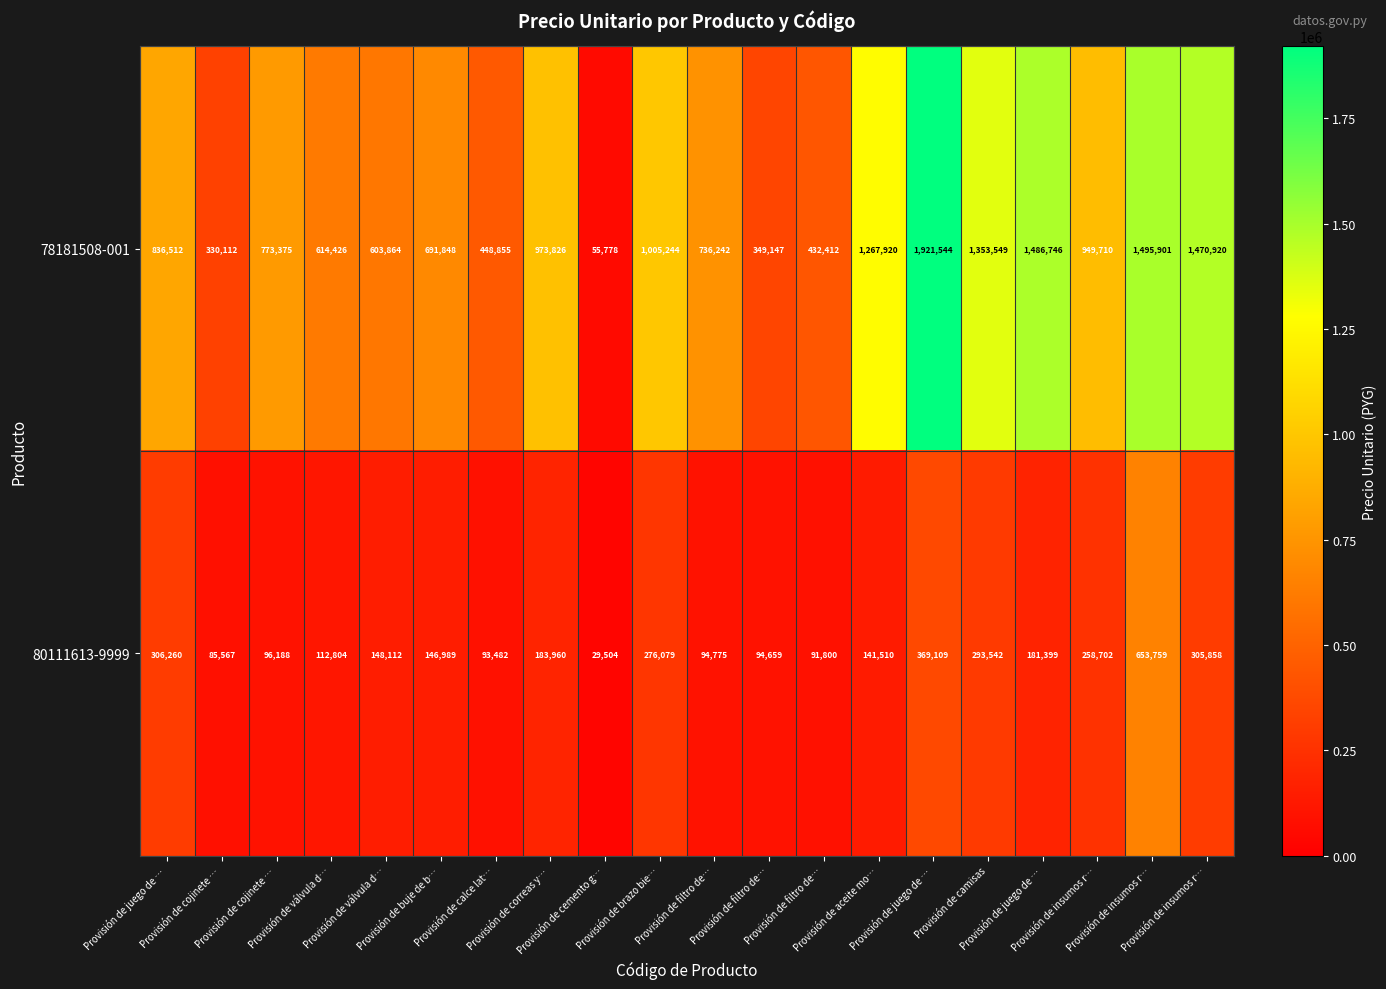

Count the number of categories in the chart.

20